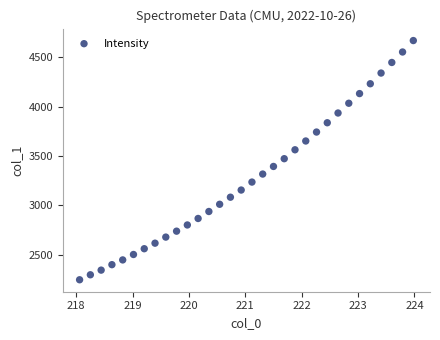

What is the range of Y values (max minus min)?

2421.5